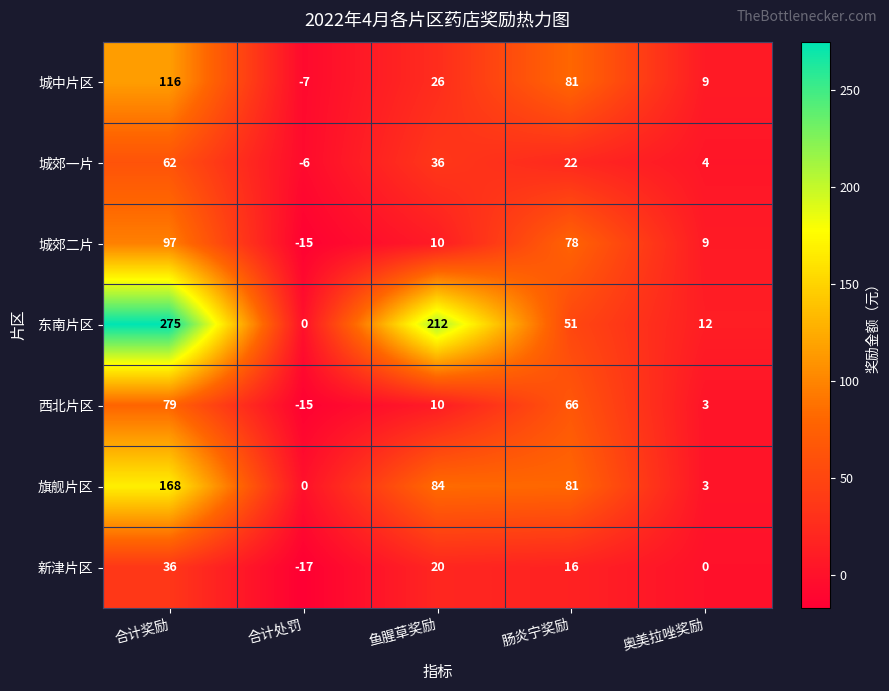

Rank the series by their maximum value, from lowest to highest.

新津片区, 城郊一片, 西北片区, 城郊二片, 城中片区, 旗舰片区, 东南片区